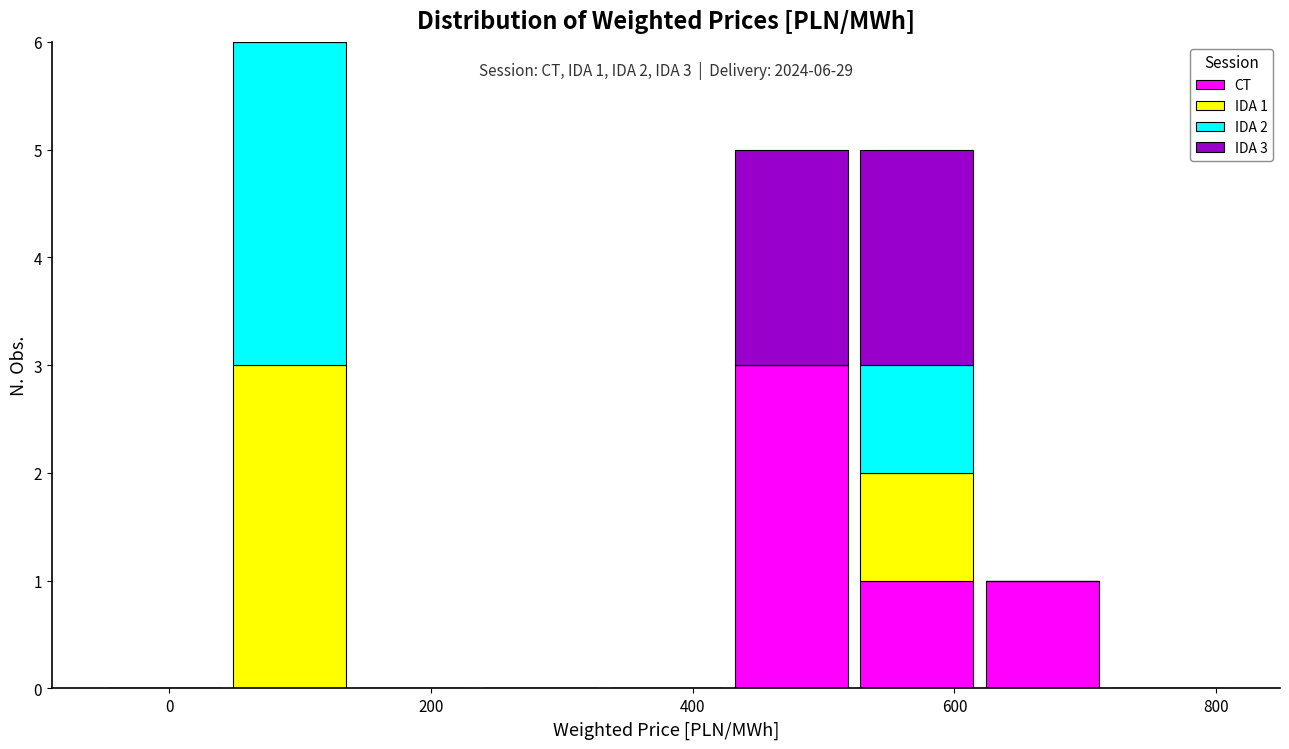

Which range on the x-axis has the tallest stacked bar (by total height)?

40 to 140